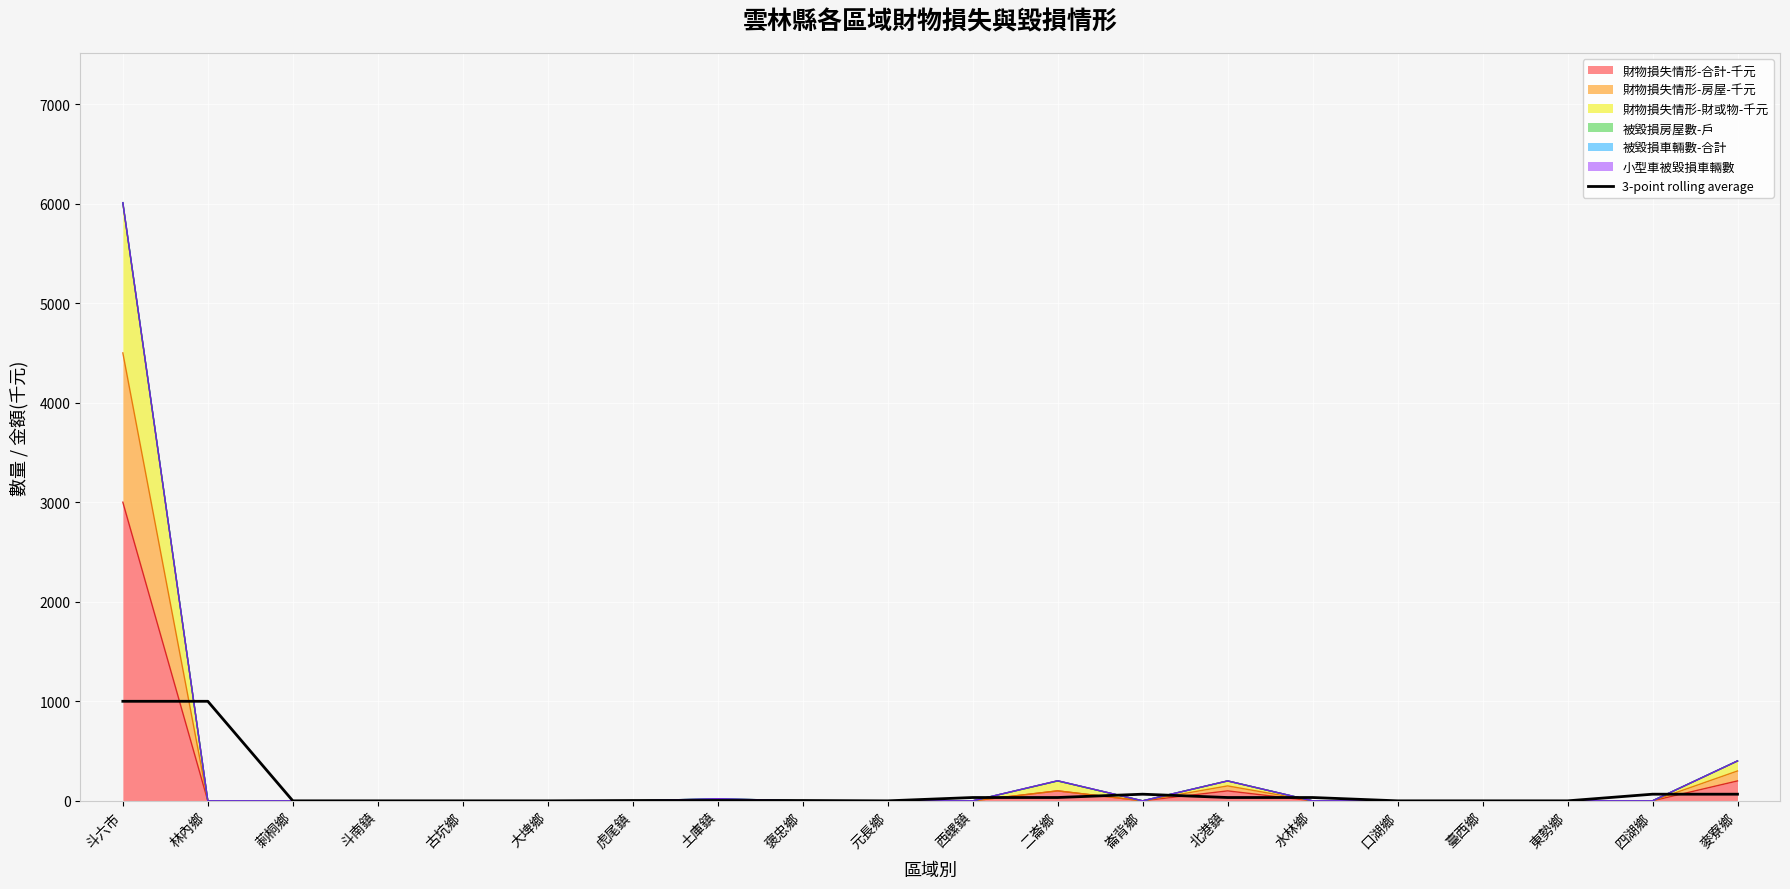

At which category does the chart reach its peak across all series?

斗六市